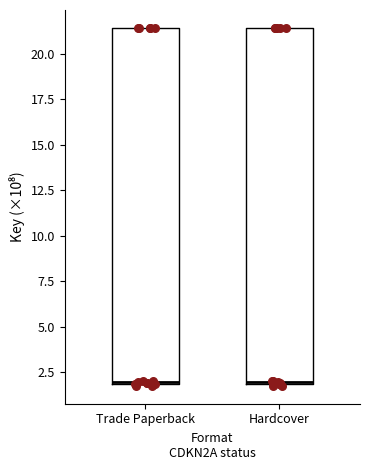

Reading left to right, read every box against the y-axis: the position of its median line, the range the box covers, and the ends of its whiskers. The values are not printed on the chart, so give them approximately, as read against the axis.

Trade Paperback: median 2.0, box 2.0 to 21.5, whiskers 1.5 to 21.5
Hardcover: median 2.0, box 2.0 to 21.5, whiskers 1.5 to 21.5